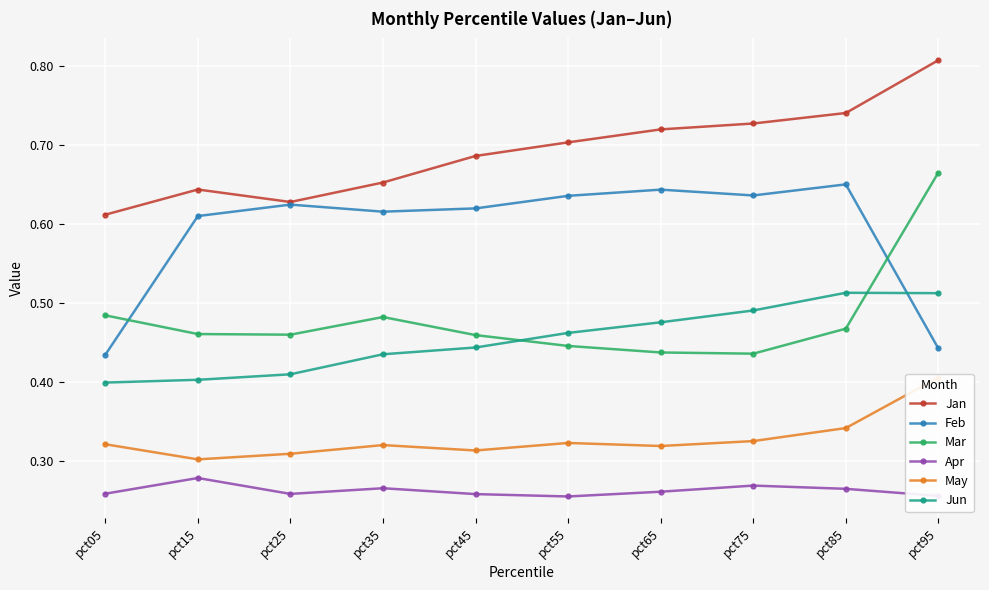

True or false: Jun and May cross at least once.

False